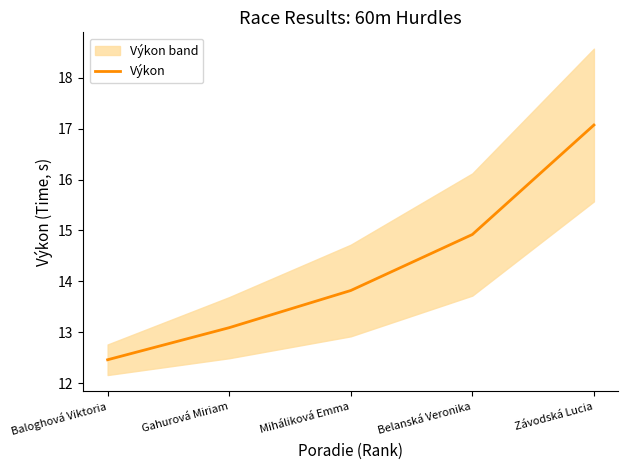

True or false: the data has more than 1 interior local peaks.

False